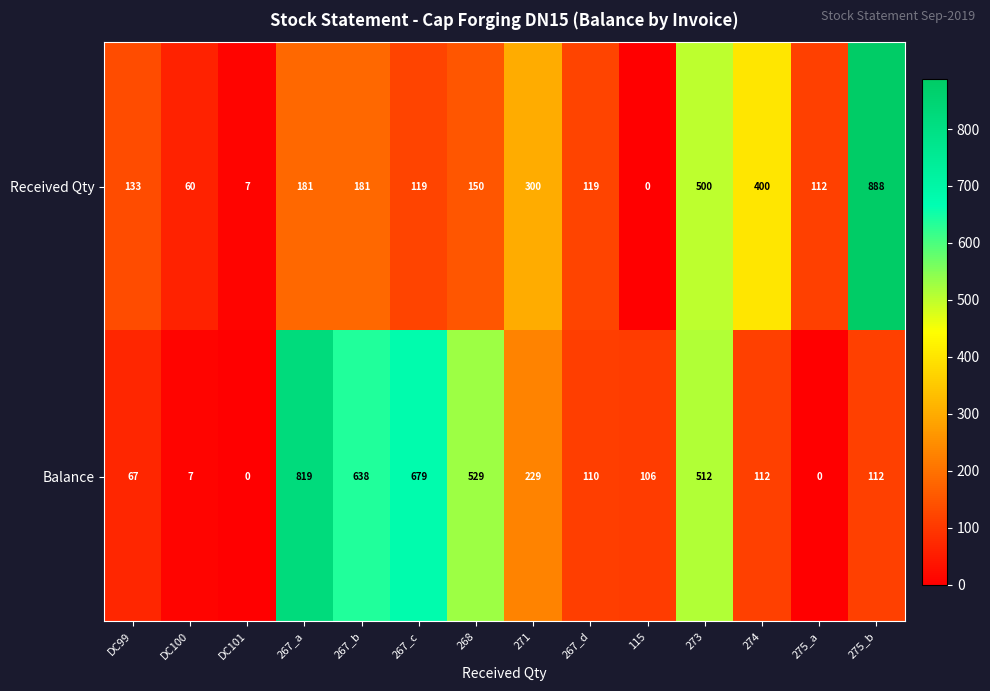

What is the average value of the Balance series?

280